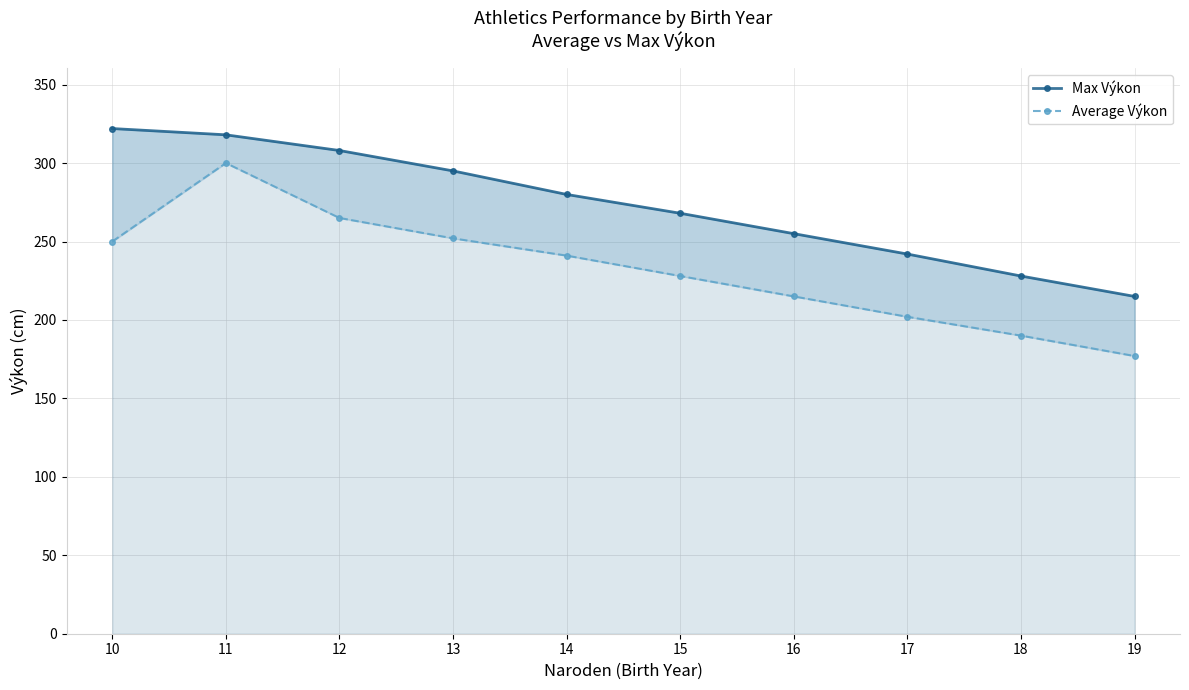

List the series in order of their overall mean, highest first.

Max Výkon, Average Výkon